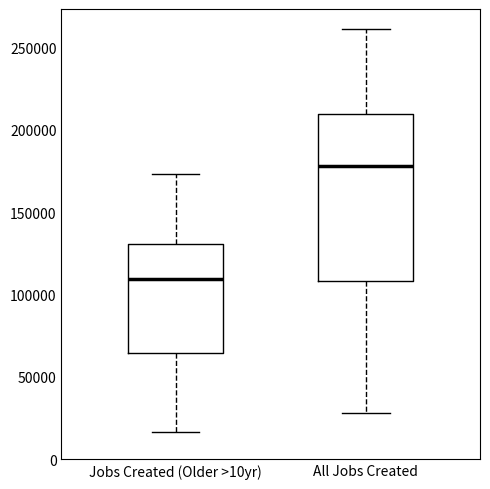

Reading left to right, read every box against the y-axis: the position of its median line, the range the box covers, and the ends of its whiskers. The values are not printed on the chart, so give them approximately, as read against the axis.

Jobs Created (Older >10yr): median 110000, box 65000 to 130000, whiskers 15000 to 175000
All Jobs Created: median 180000, box 110000 to 210000, whiskers 30000 to 260000